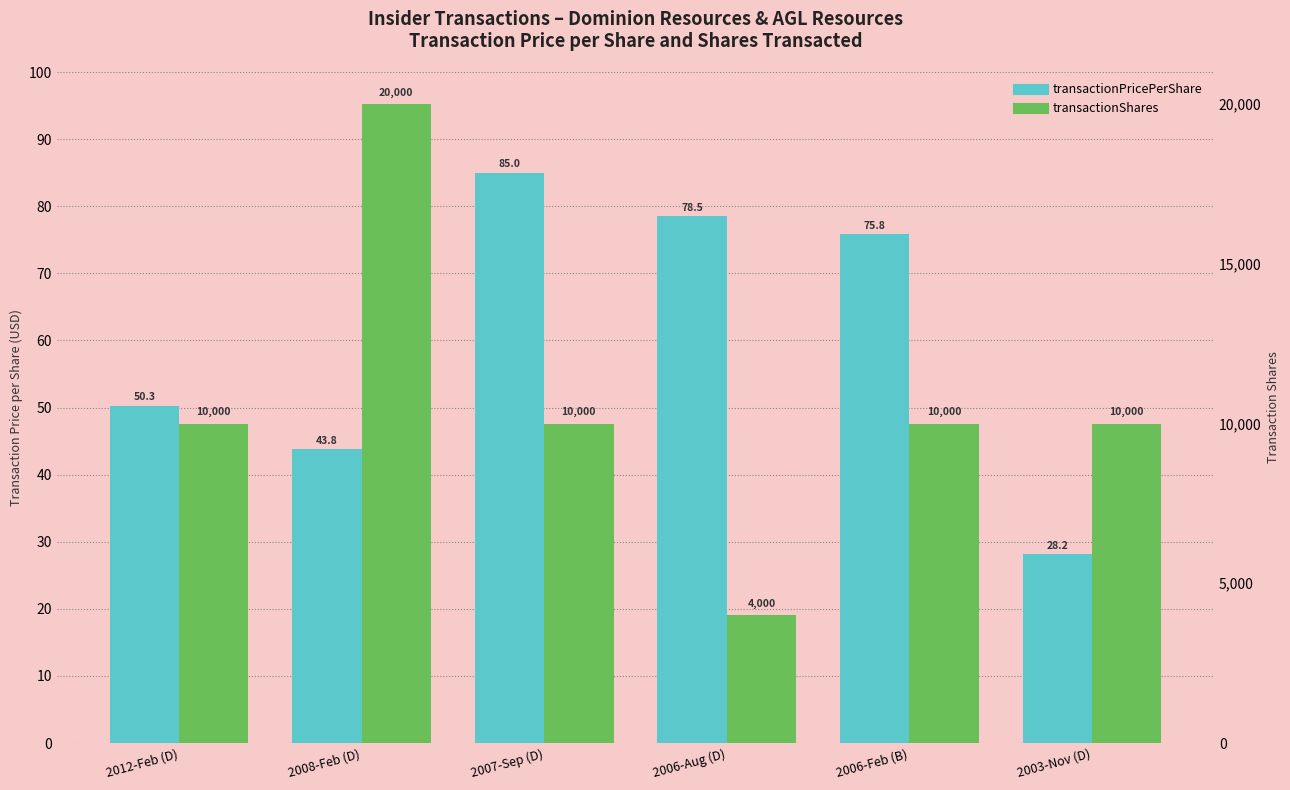

What are all the series names shown in the legend?

transactionPricePerShare, transactionShares